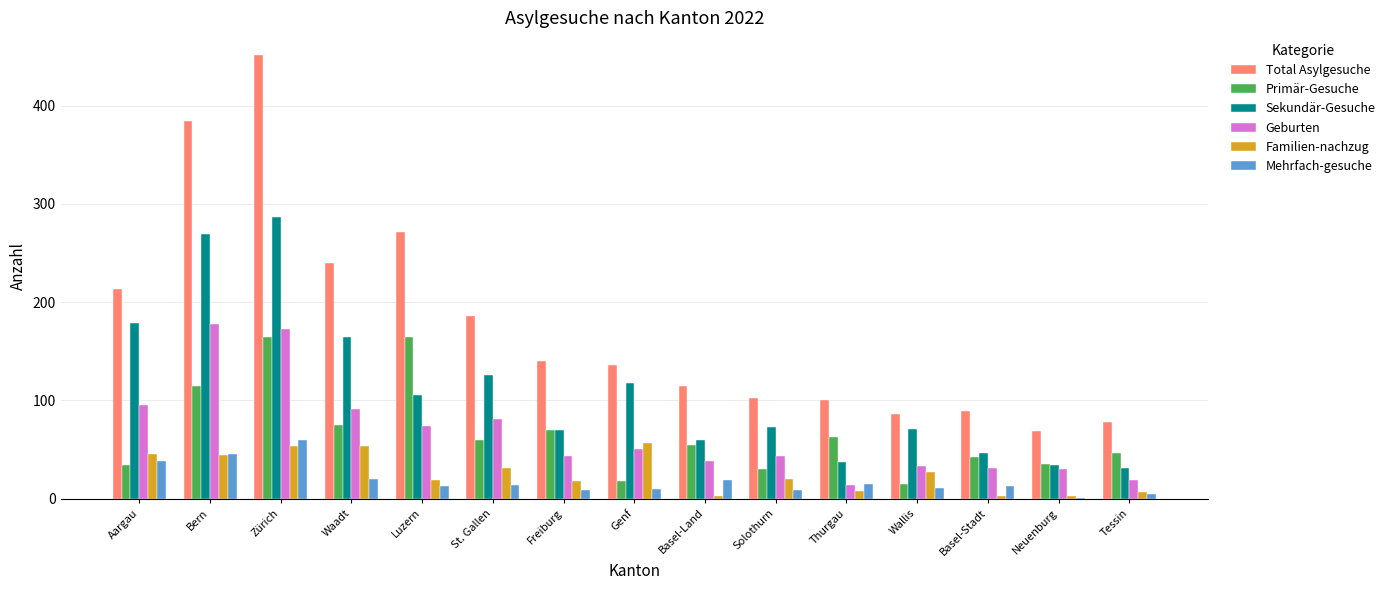

What is the sum of all Primär-Gesuche values?

989